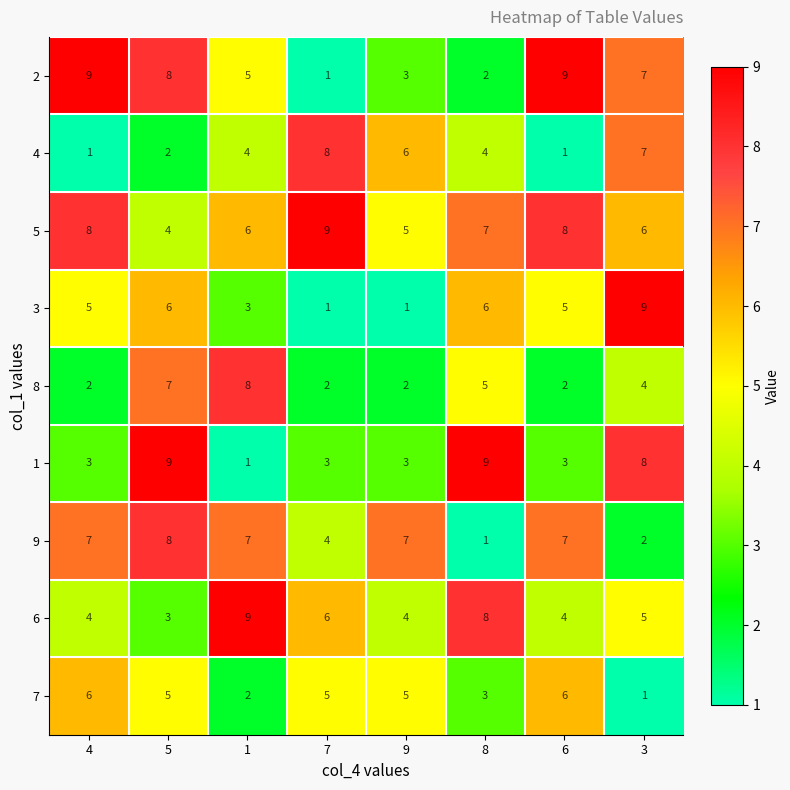

The 2 series shows 1 at 8. True or false?

False